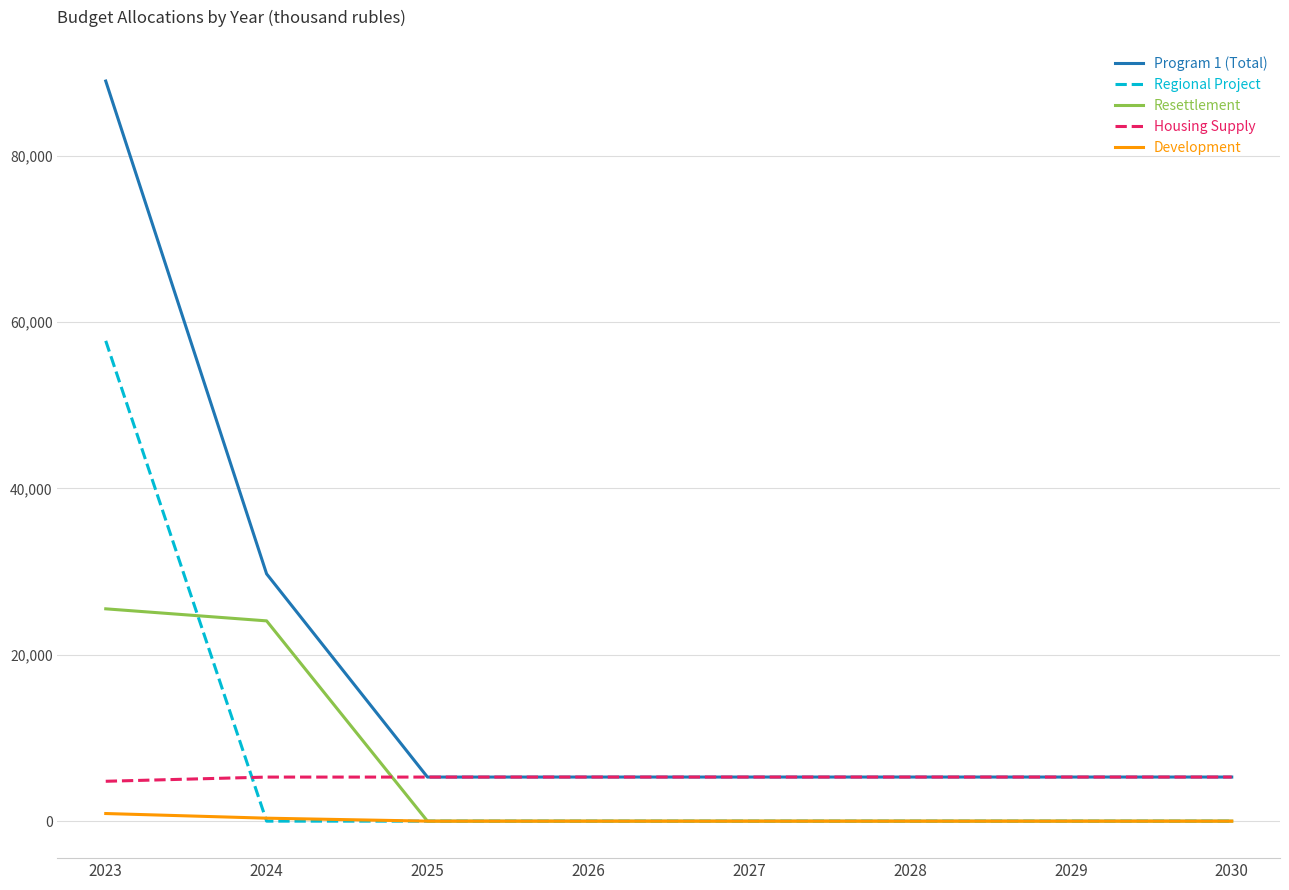

At which category is the sum across all series the highest?

2023